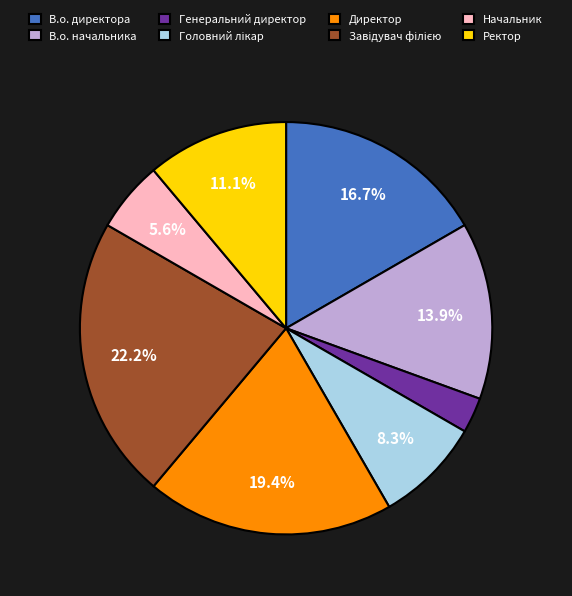

To the nearest percent, what is the combined percentage of В.о. начальника and В.о. директора?

31%